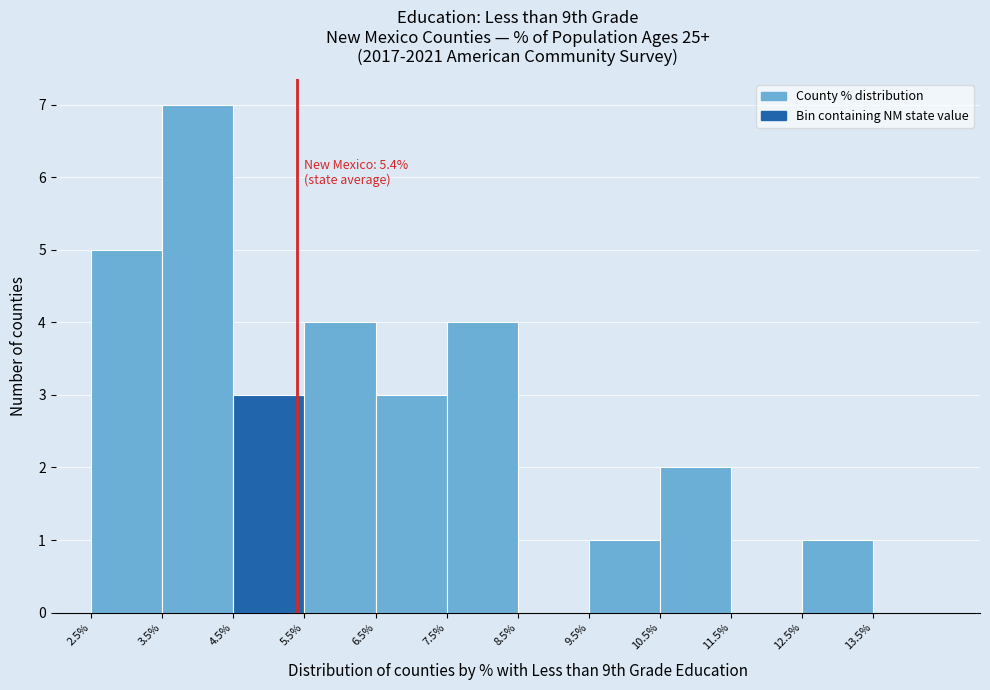

Which range on the x-axis has the tallest bar?

3.5% to 4.5%